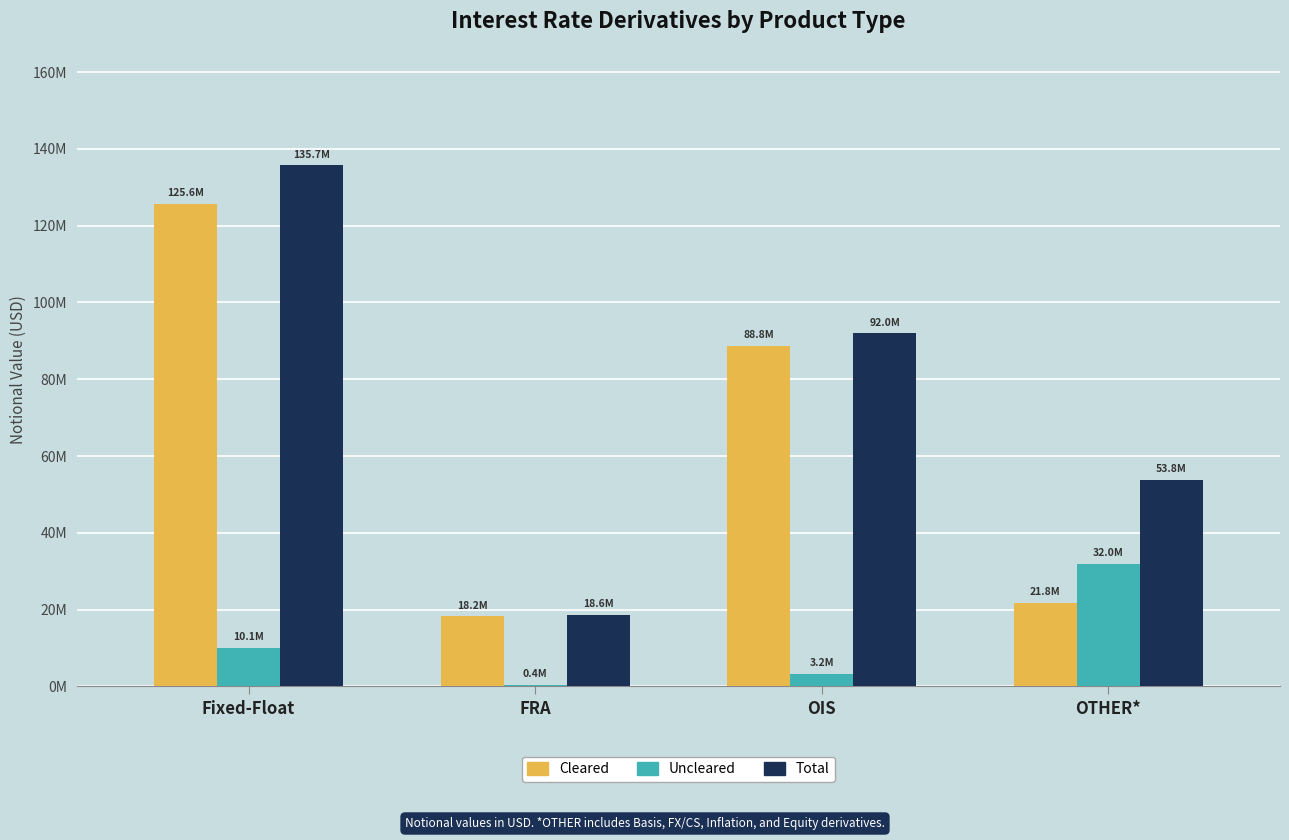

What is the difference between the Cleared values at FRA and Fixed-Float?

107396799